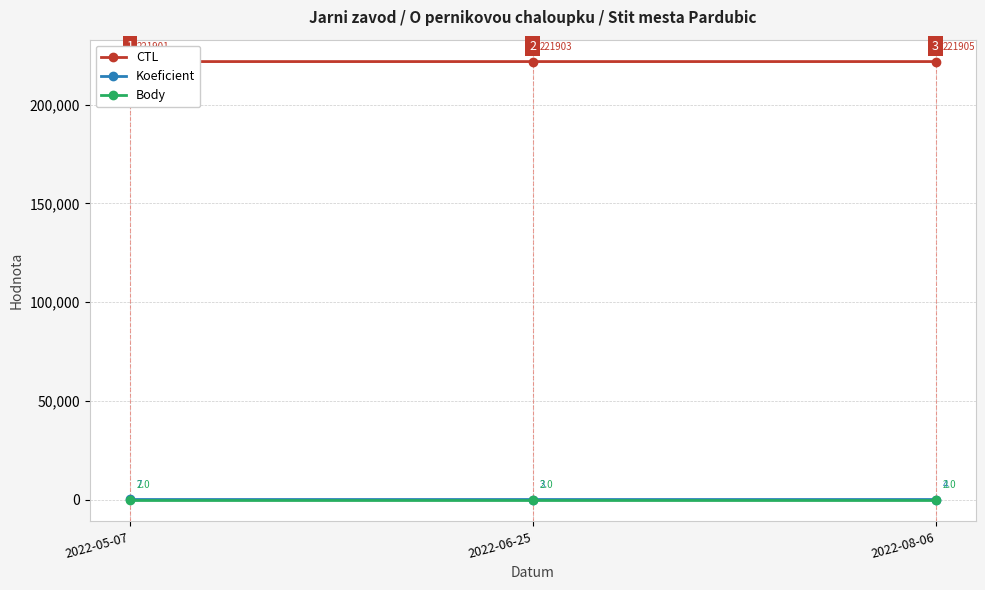

The Koeficient series shows 2 at 2022-08-06. True or false?

False